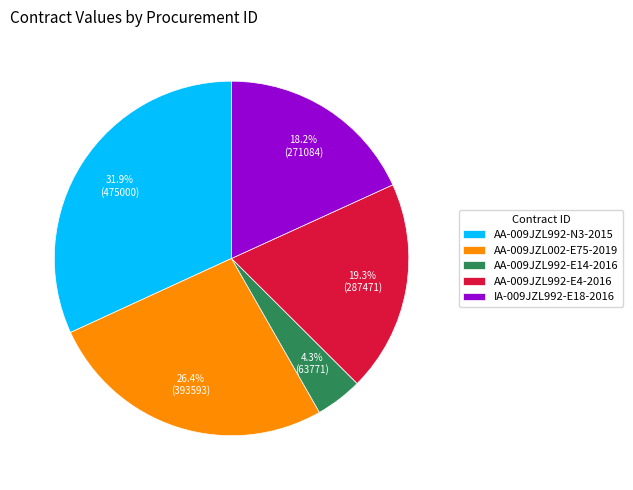

Combined, what portion of the pie is AA-009JZL992-E14-2016 and IA-009JZL992-E18-2016?

22.5%